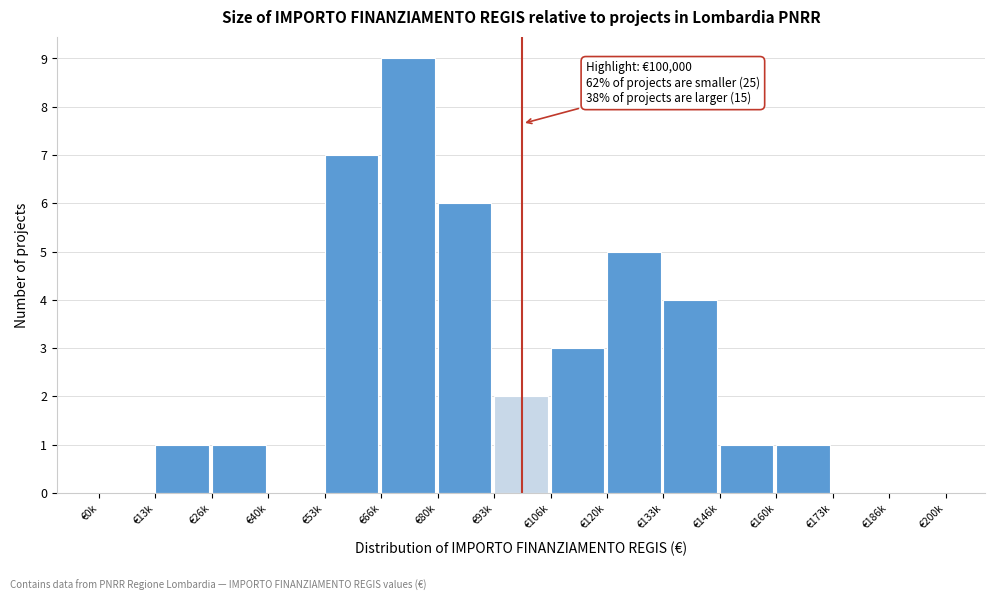

Reading left to right, extract all data points from this chart.

€0k=0	€13k=1	€26k=1	€40k=0	€53k=7	€66k=9	€80k=6	€93k=2	€106k=3	€120k=5	€133k=4	€146k=1	€160k=1	€173k=0	€186k=0